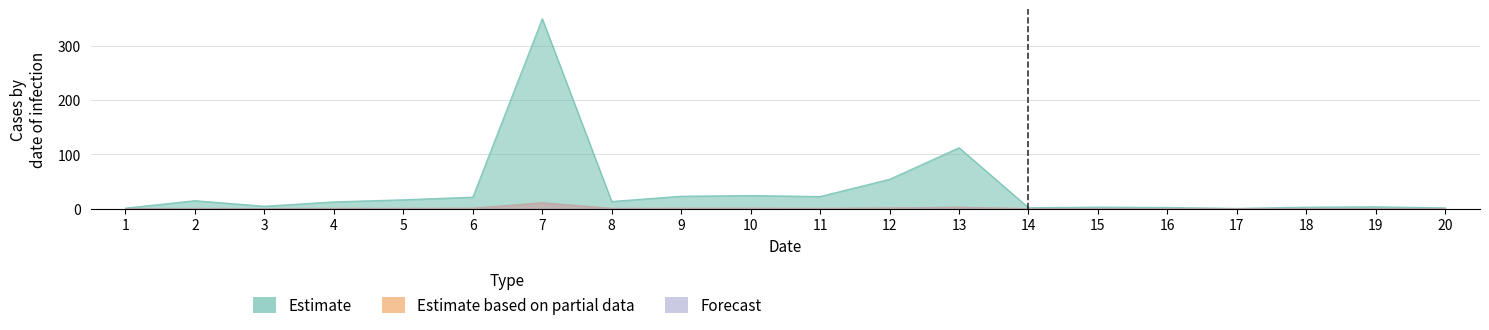

How many lines are shown in the chart?

3